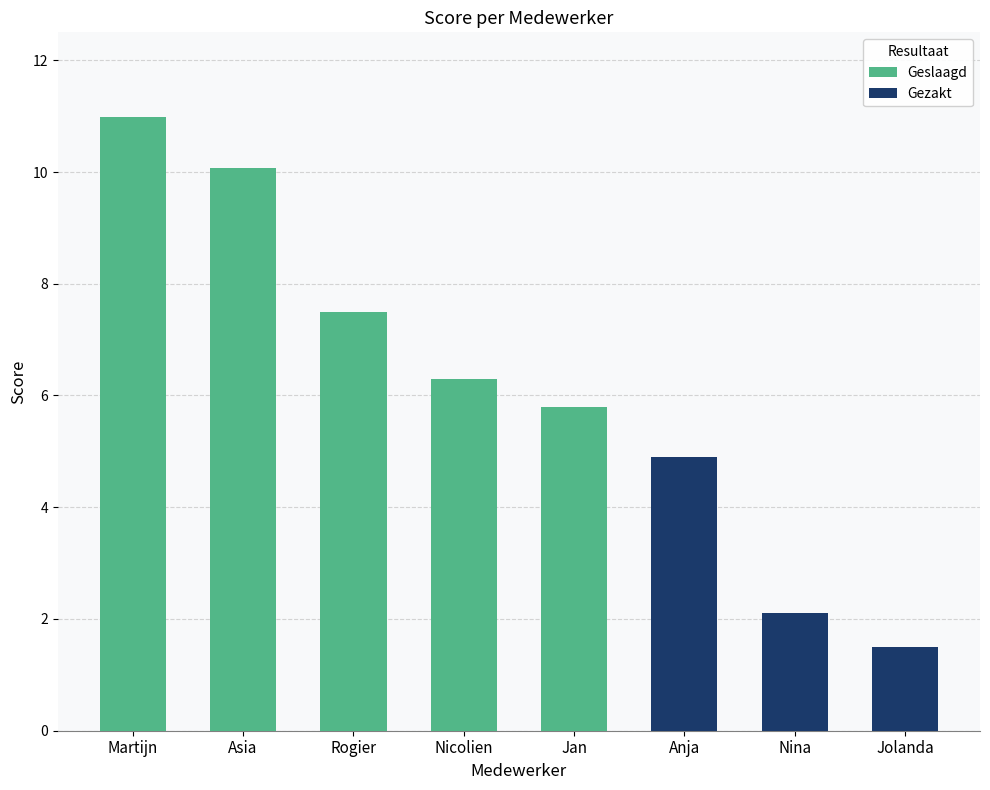

What are all the series names shown in the legend?

Geslaagd, Gezakt